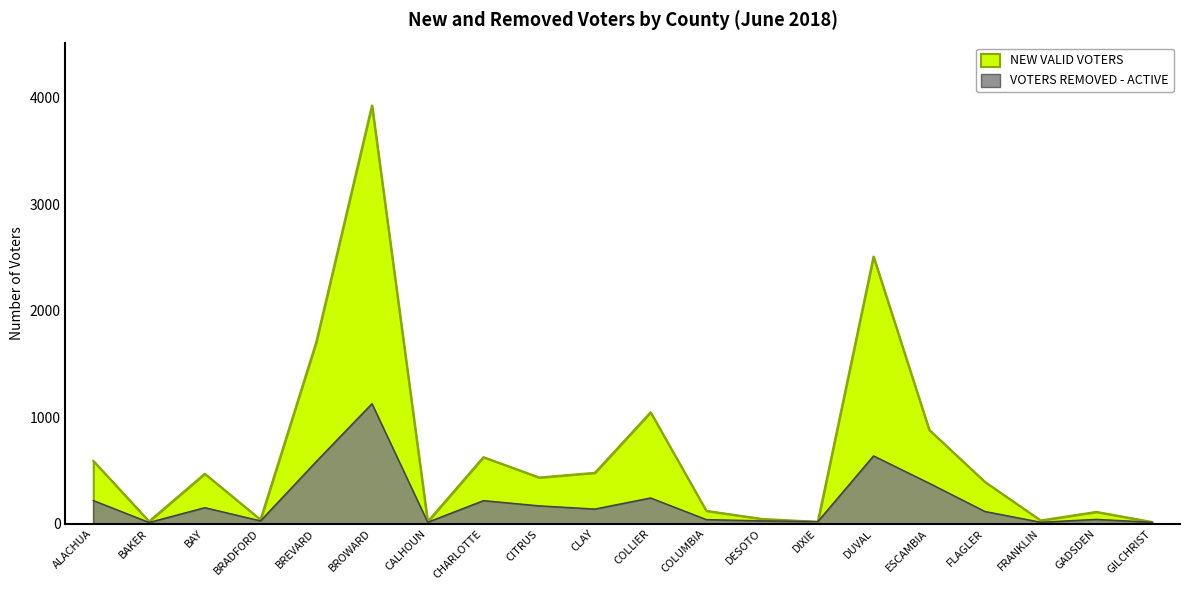

True or false: VOTERS REMOVED - ACTIVE and NEW VALID VOTERS cross at least once.

True